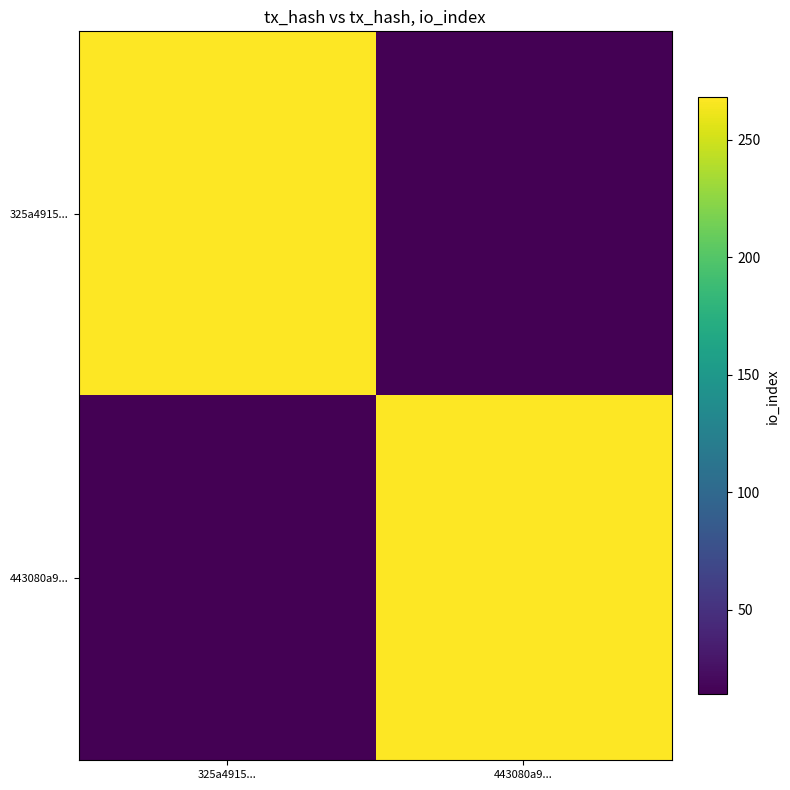

Between 325a4915... and 443080a9..., which series saw the biggest shift?

325a4915...